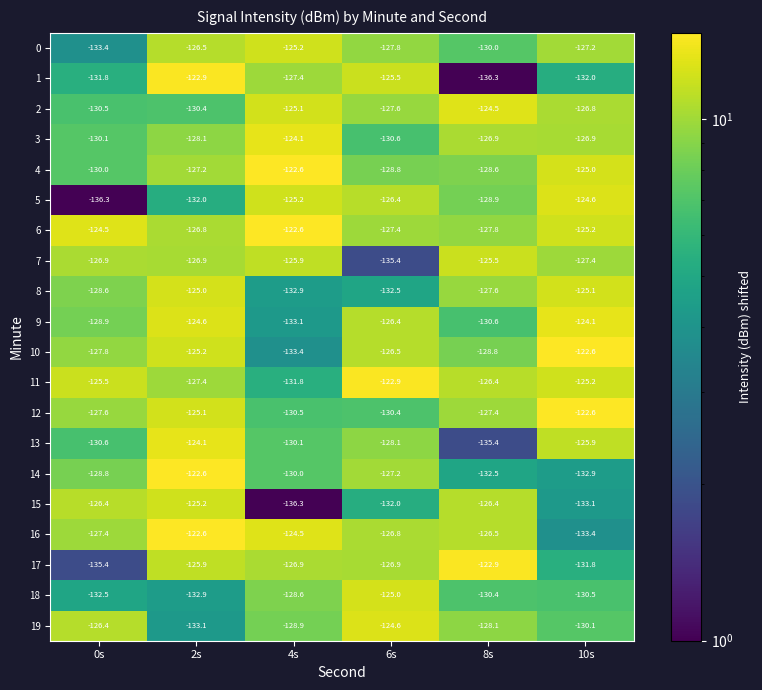

What is the difference between the 15 values at 2s and 8s?

1.2